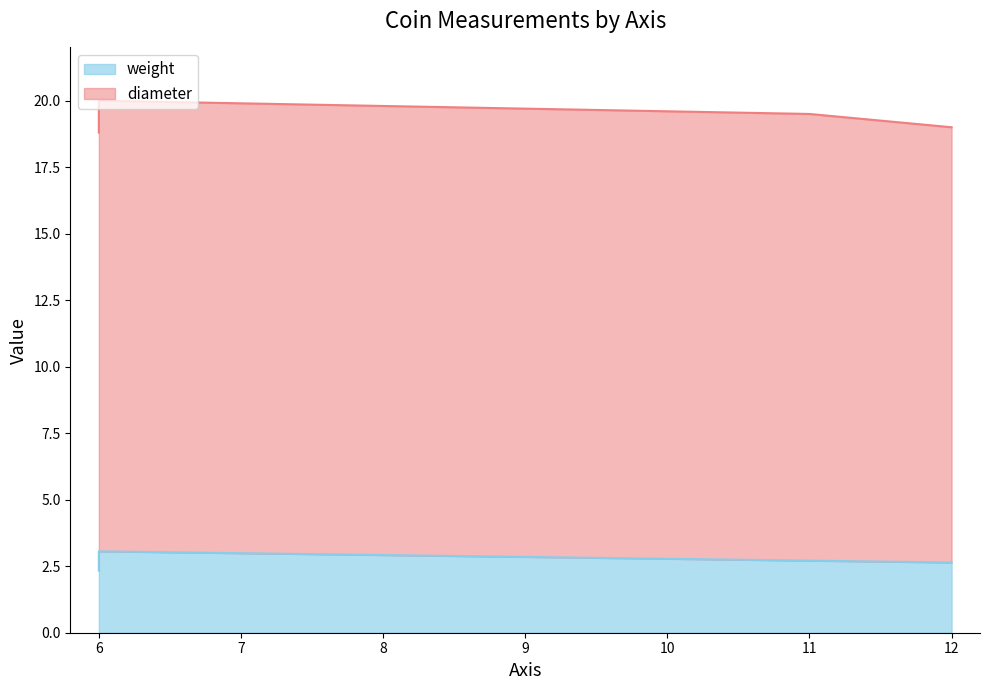

What are all the series names shown in the legend?

weight, diameter